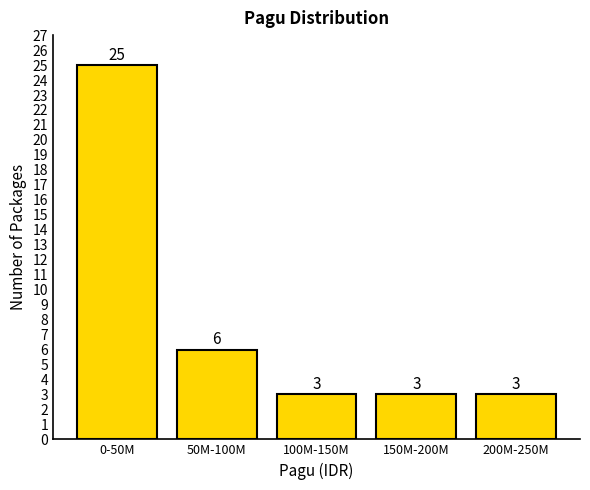

Reading left to right, list all the values displayed in this chart.

0-50M=25	50M-100M=6	100M-150M=3	150M-200M=3	200M-250M=3